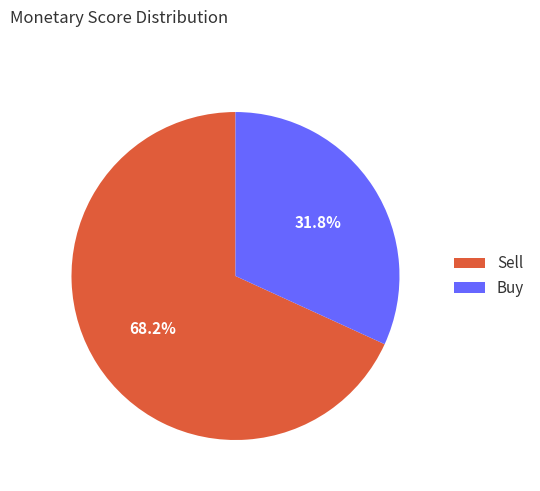

Combined, do Buy and Sell account for over 50%?

Yes